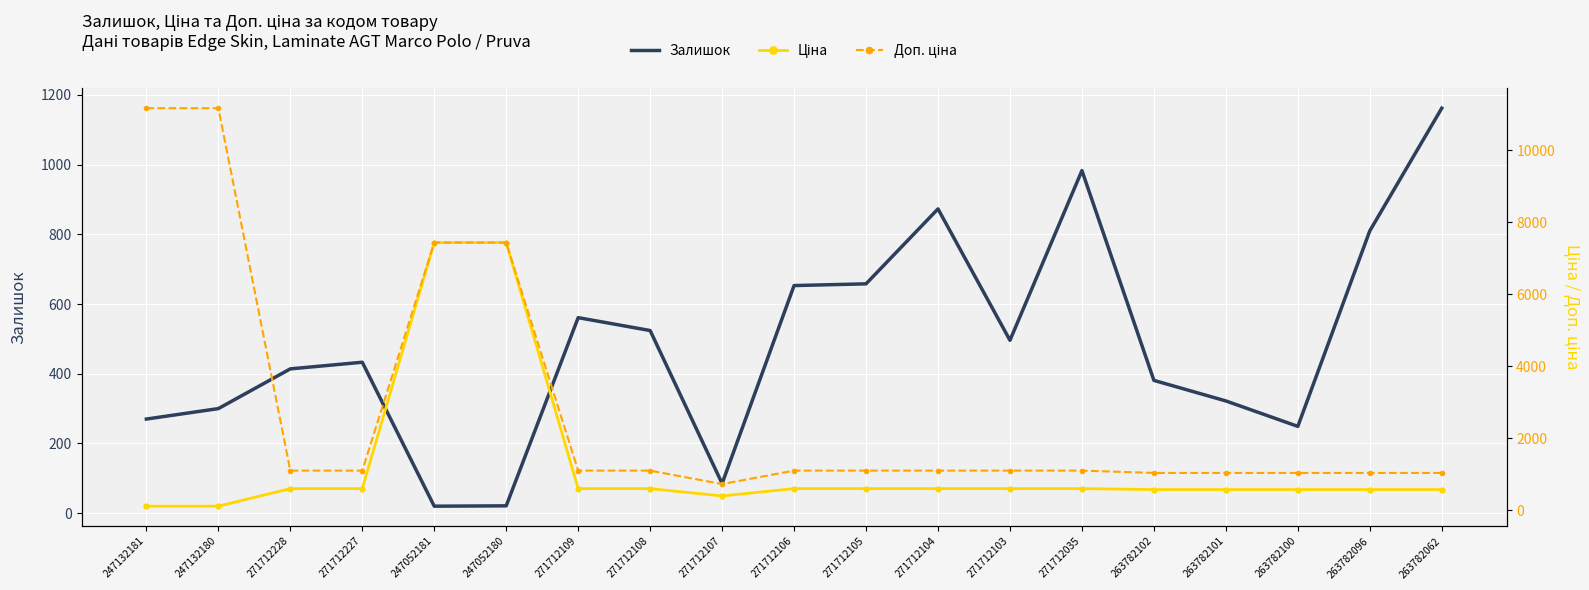

What are all the series names shown in the legend?

Залишок, Ціна, Доп. ціна